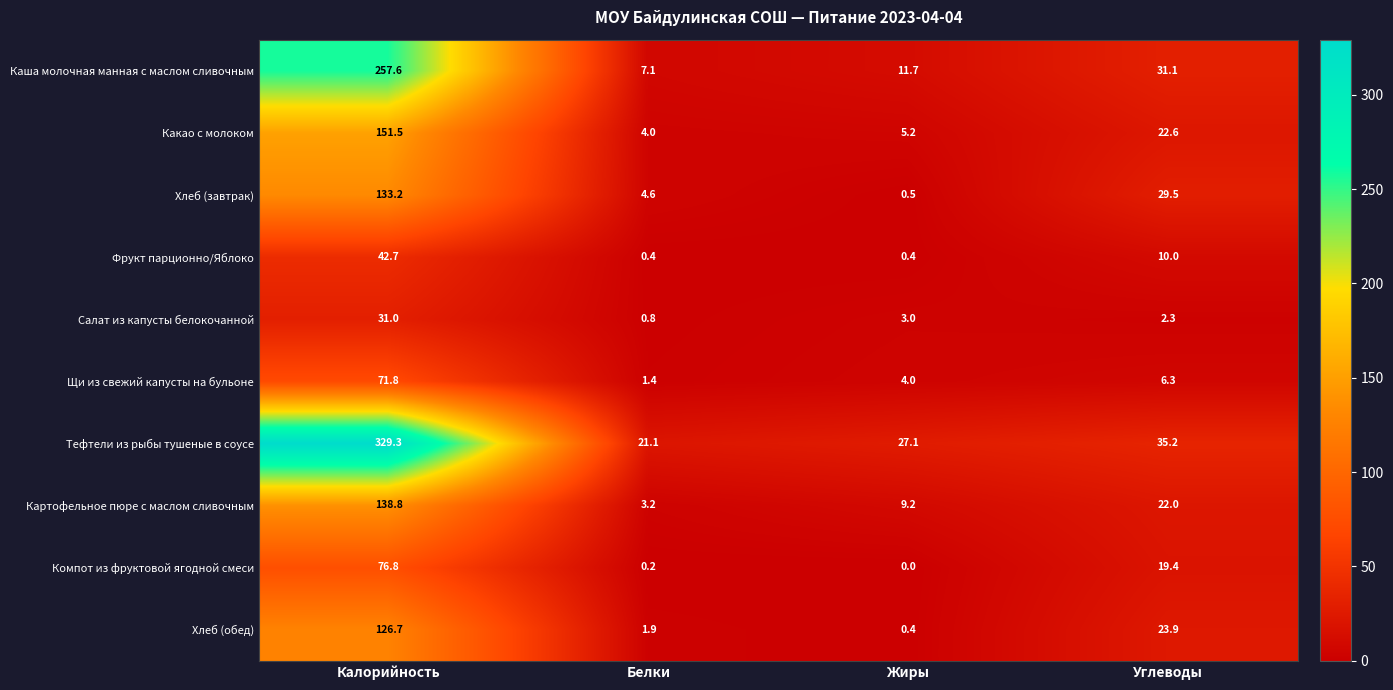

What is the difference between the maximum and second lowest values in the Какао с молоком series?

146.3